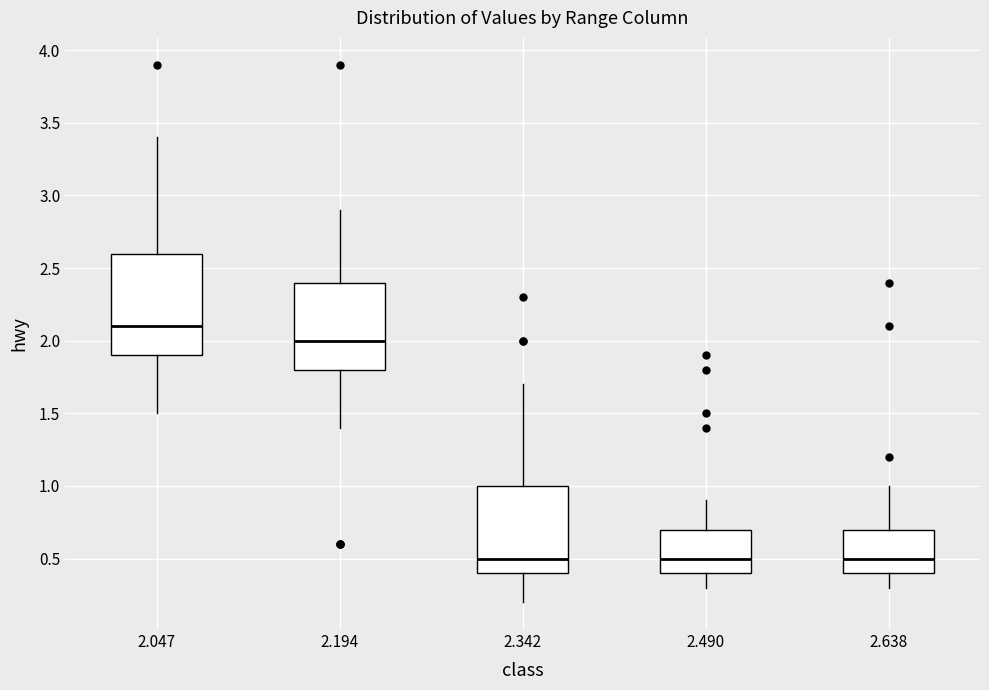

Where is the lower edge of the box at x = 2.638 on the y-axis? The values are not printed on the chart, so give them approximately, as read against the axis.

0.4